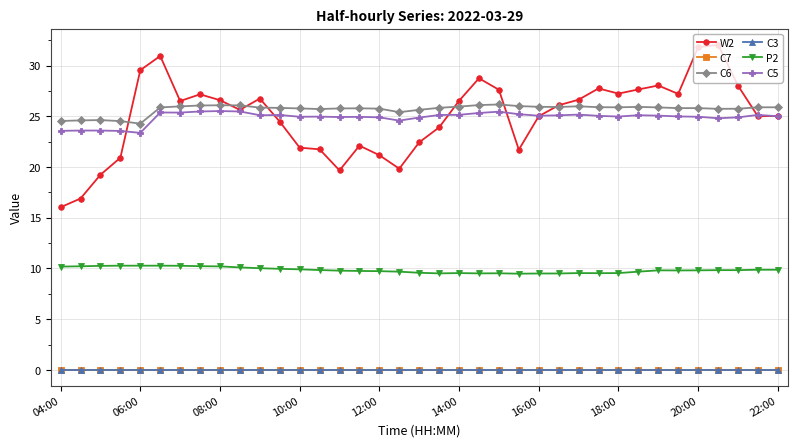

How many lines are shown in the chart?

6